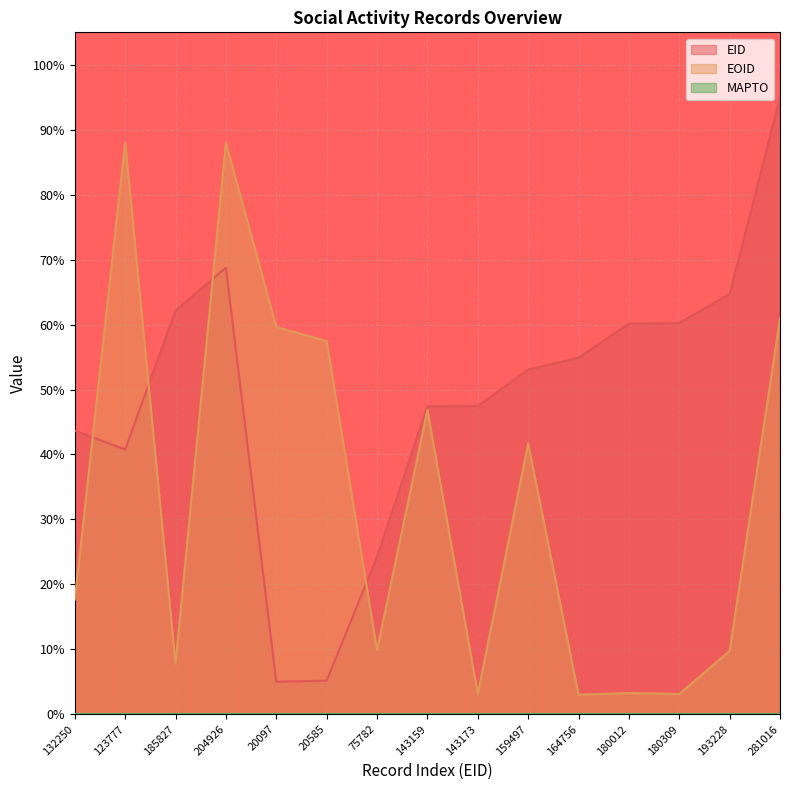

How many values in the EID series are below 53?

7